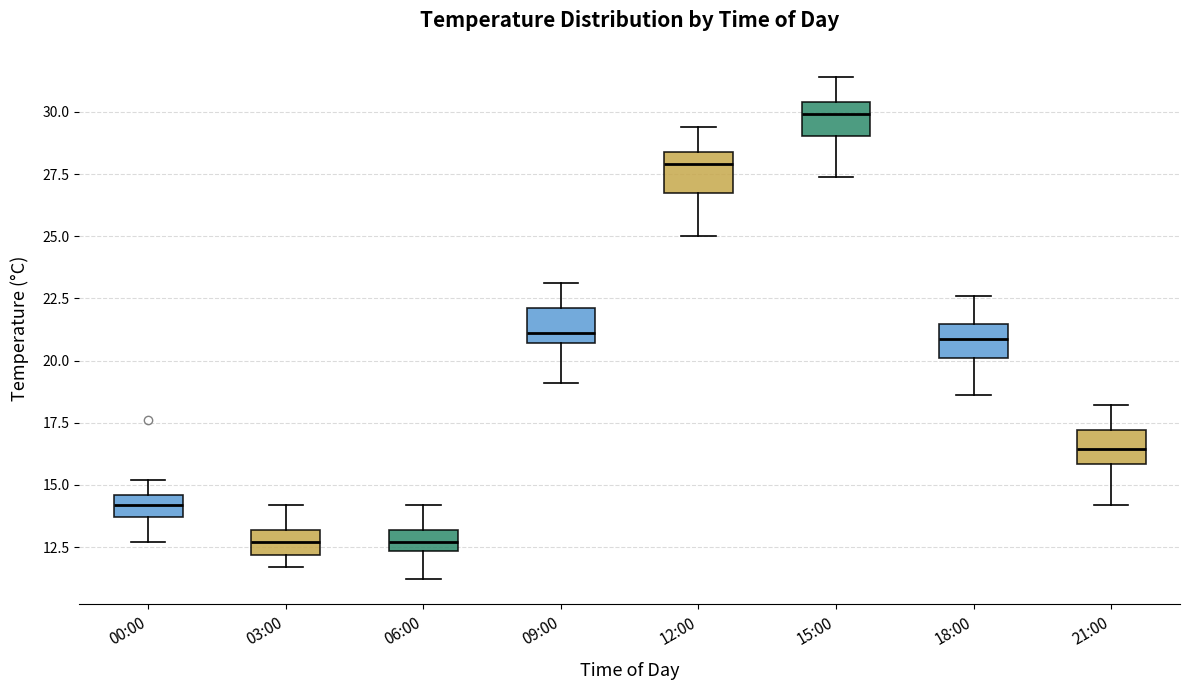

Reading left to right, read every box against the y-axis: the position of its median line, the range the box covers, and the ends of its whiskers. The values are not printed on the chart, so give them approximately, as read against the axis.

00:00: median 14.0, box 13.5 to 14.5, whiskers 12.5 to 15.0
03:00: median 12.5, box 12.0 to 13.0, whiskers 11.5 to 14.0
06:00: median 12.5 (inside the box), box 12.5 to 13.0, whiskers 11.0 to 14.0
09:00: median 21.0, box 20.5 to 22.0, whiskers 19.0 to 23.0
12:00: median 28.0, box 26.5 to 28.5, whiskers 25.0 to 29.5
15:00: median 30.0, box 29.0 to 30.5, whiskers 27.5 to 31.5
18:00: median 21.0, box 20.0 to 21.5, whiskers 18.5 to 22.5
21:00: median 16.5, box 16.0 to 17.0, whiskers 14.0 to 18.0